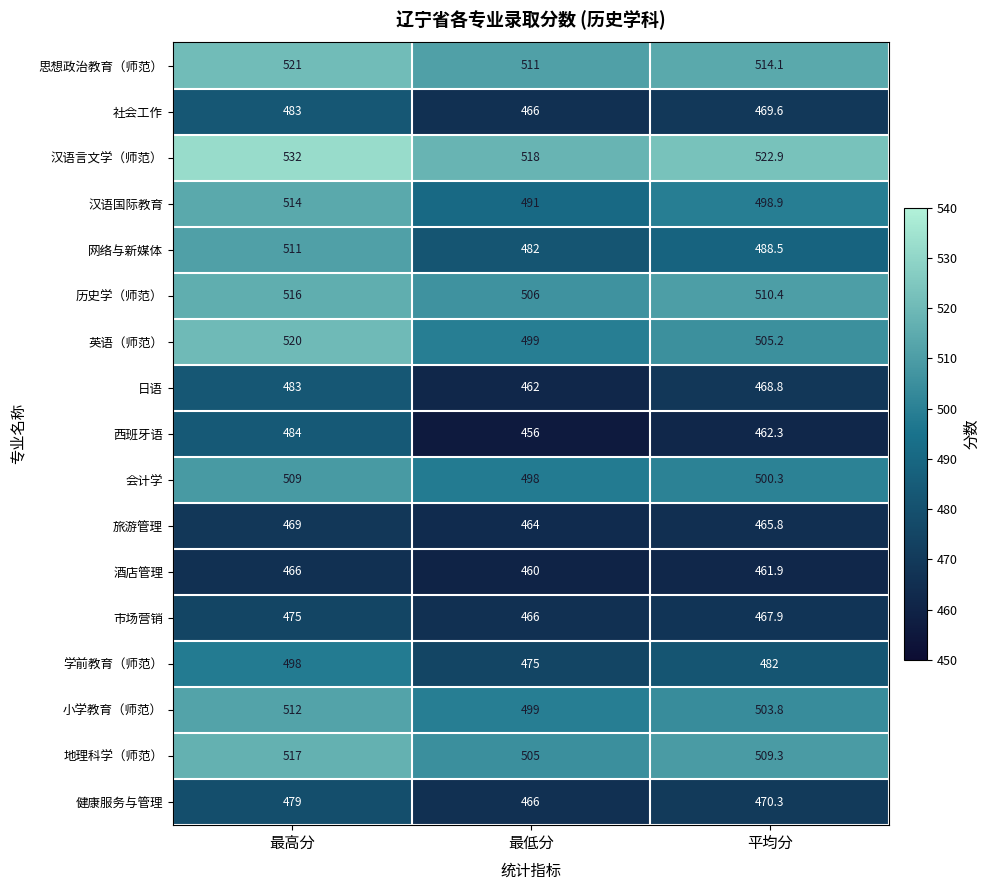

The 思想政治教育（师范） series shows 521.0 at 最高分. True or false?

True